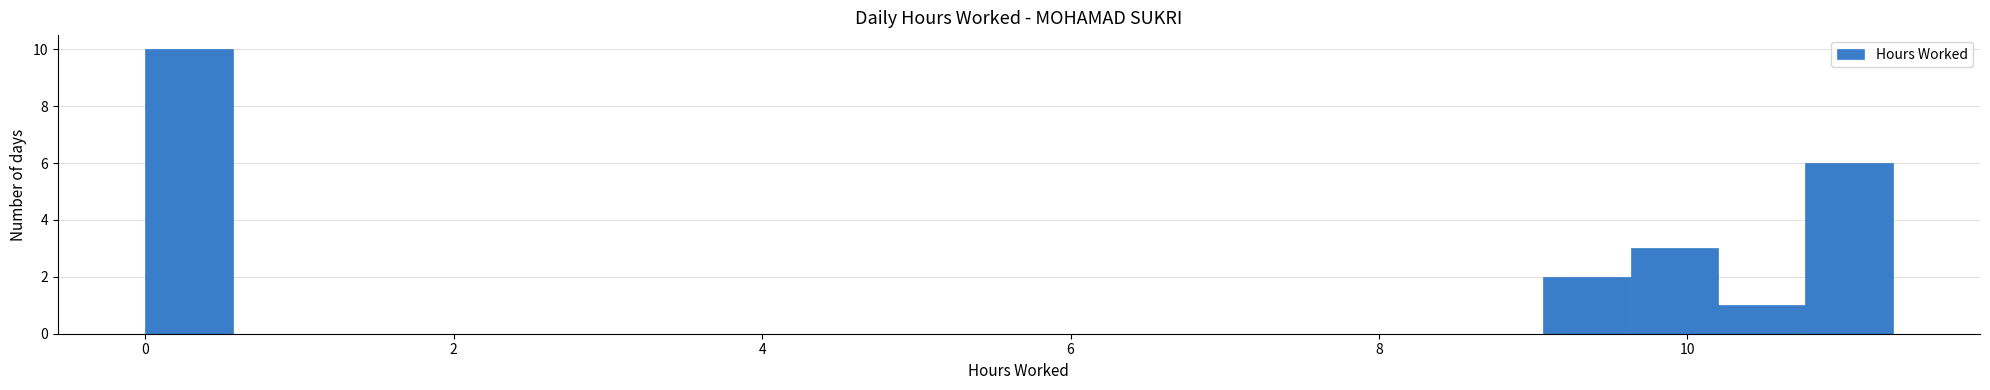

Read against the x-axis, roughly where is the centre of the tallest bar?

0.2